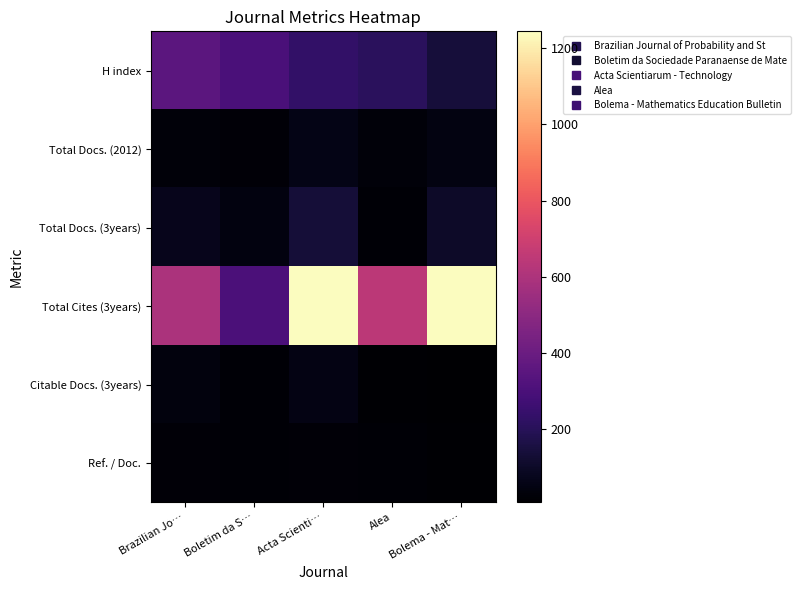

Which series has the largest total across all categories?

Total Cites (3years)